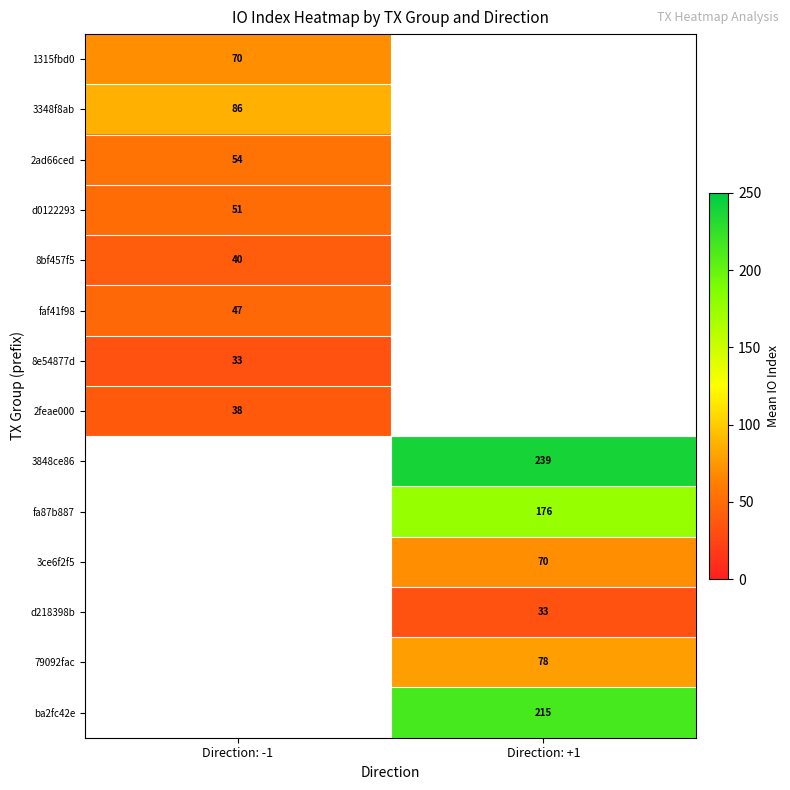

Which label corresponds to the largest value in the chart?

Direction: +1